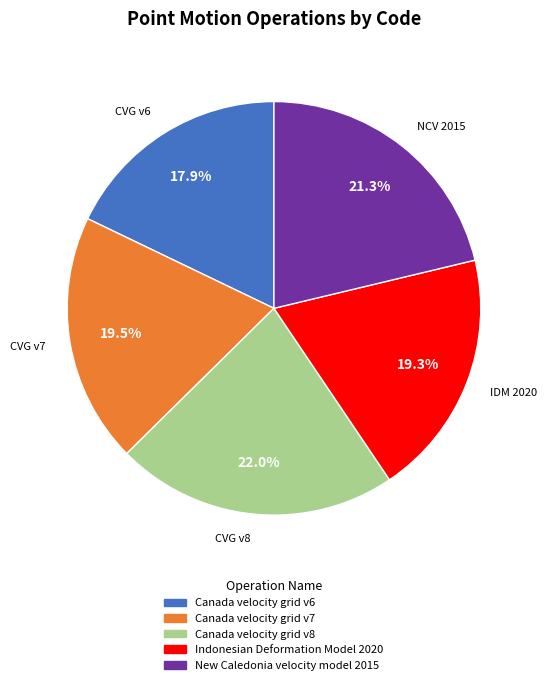

Is it true that Canada velocity grid v6 is 4% of the pie?

False